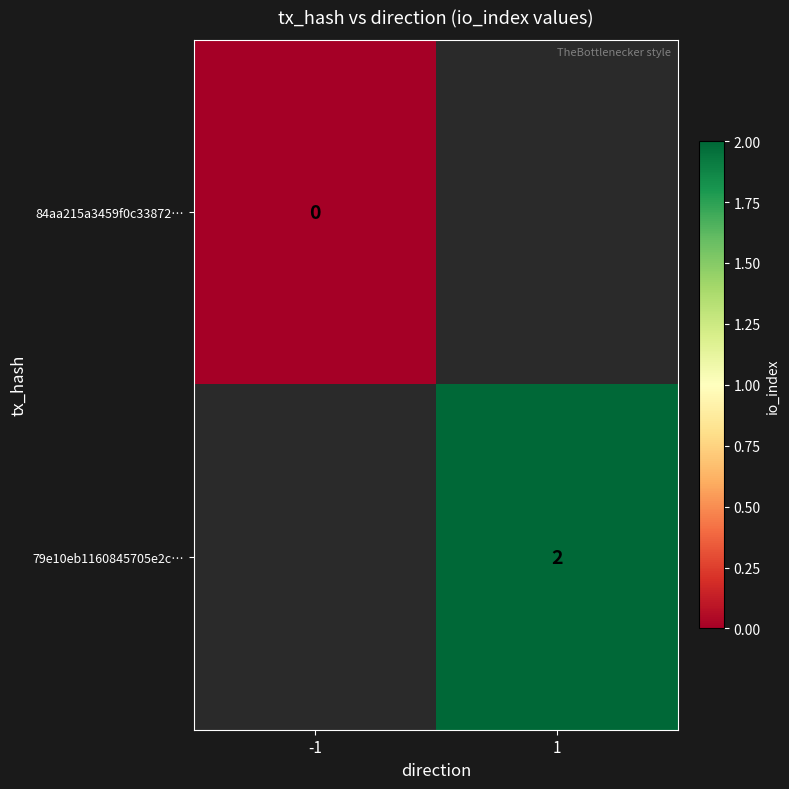

What is the maximum value shown in the chart?

2.0